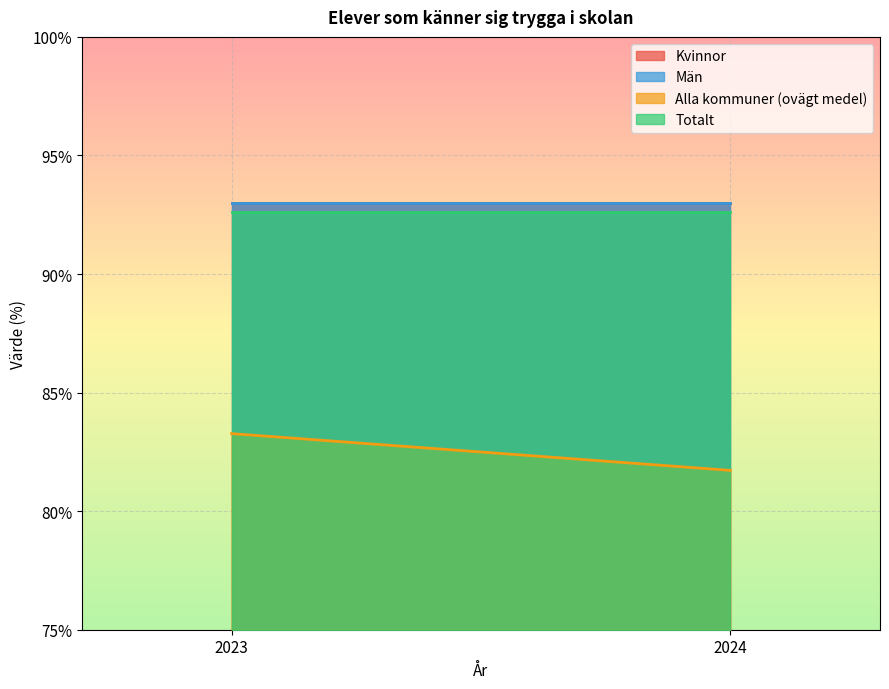

The Kvinnor series shows 93.0 at 2023. True or false?

True